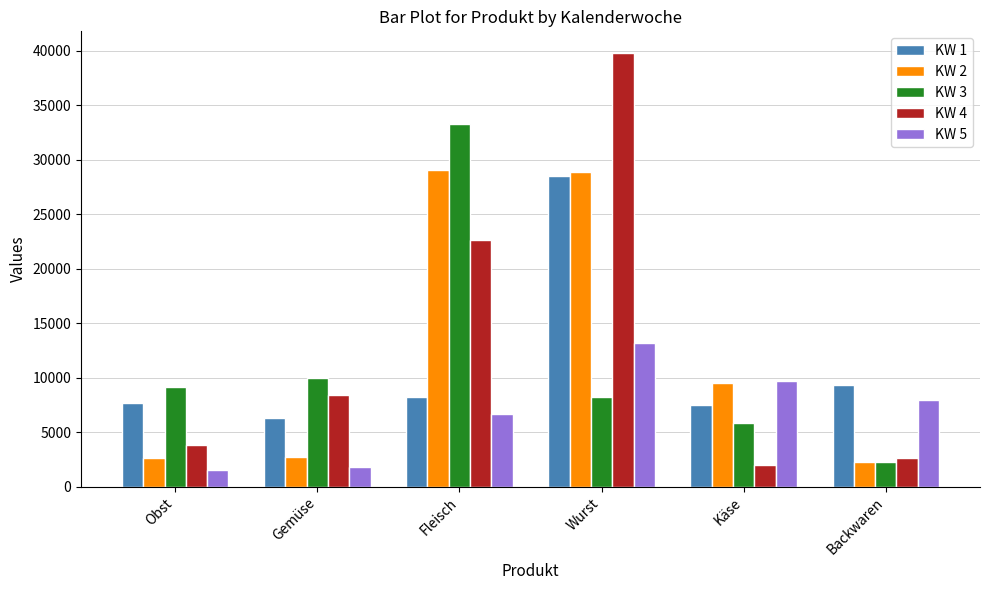

What is the average value of the KW 2 series?

12508.4